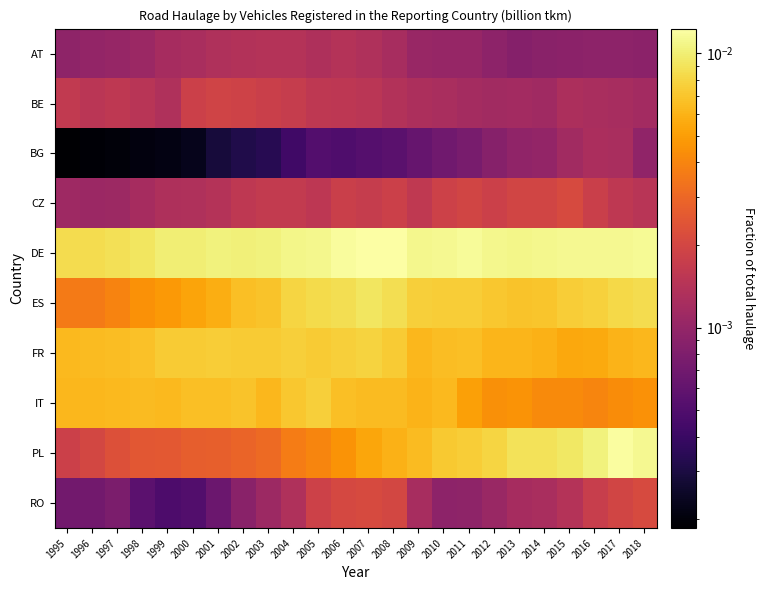

Which label corresponds to the largest value in the chart?

2007